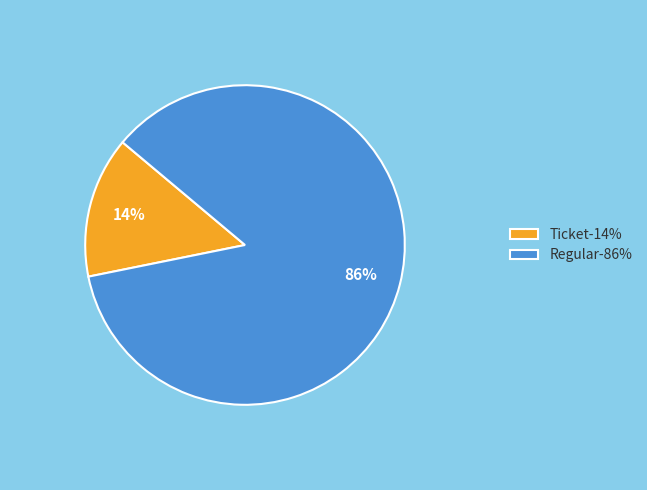

Is there any slice that represents more than half of the pie?

Yes